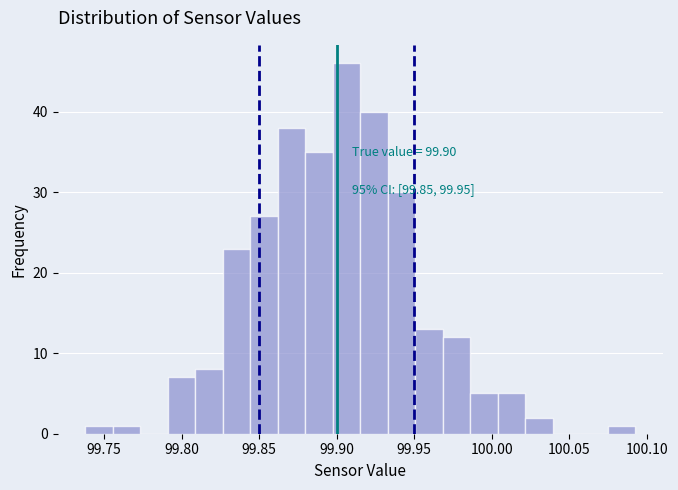

Around what value on the x-axis is the tallest bar? Give the approximate position of its centre, as read against the axis.

99.905